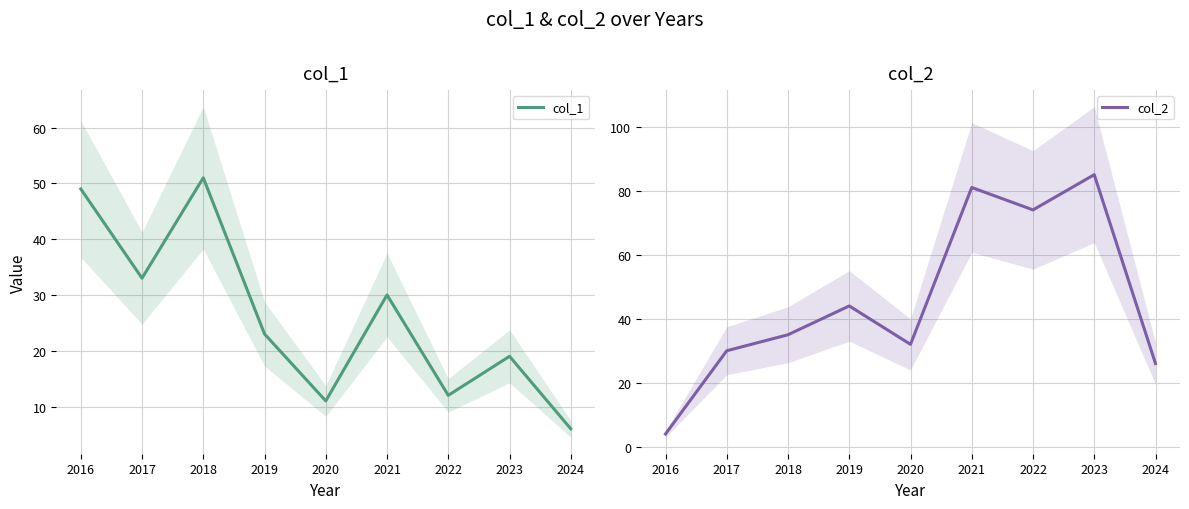

At which label is col_1 closest to 28?

2021